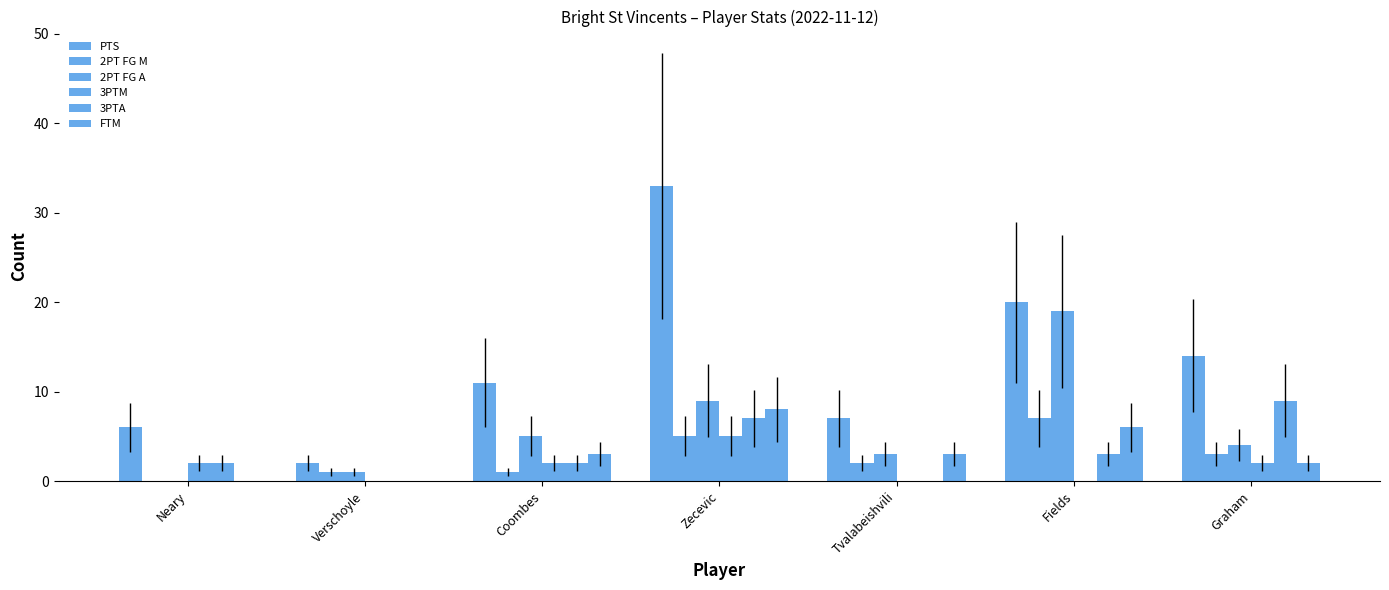

What is the sum of all FTM values?

22